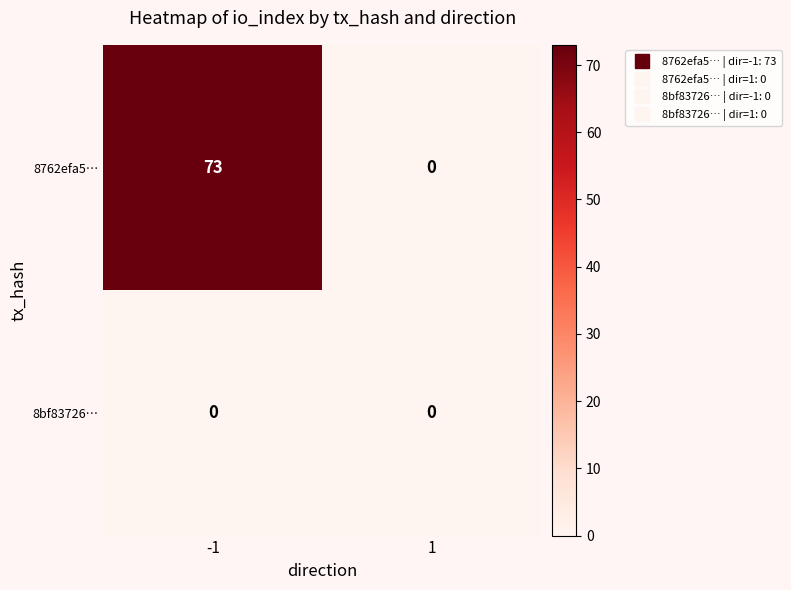

What is the total value across all series at -1?

73